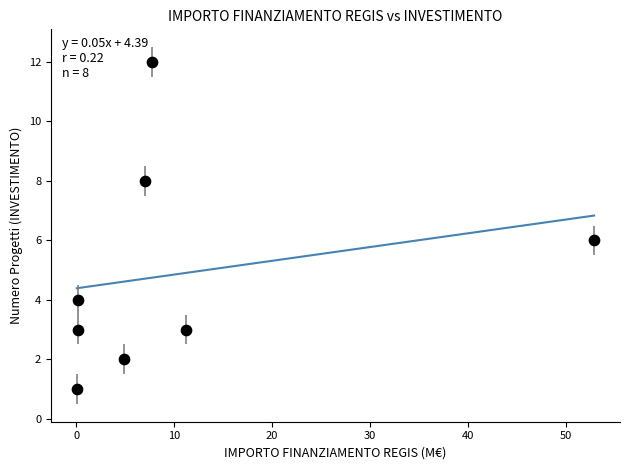

What is the range of Y values (max minus min)?

11